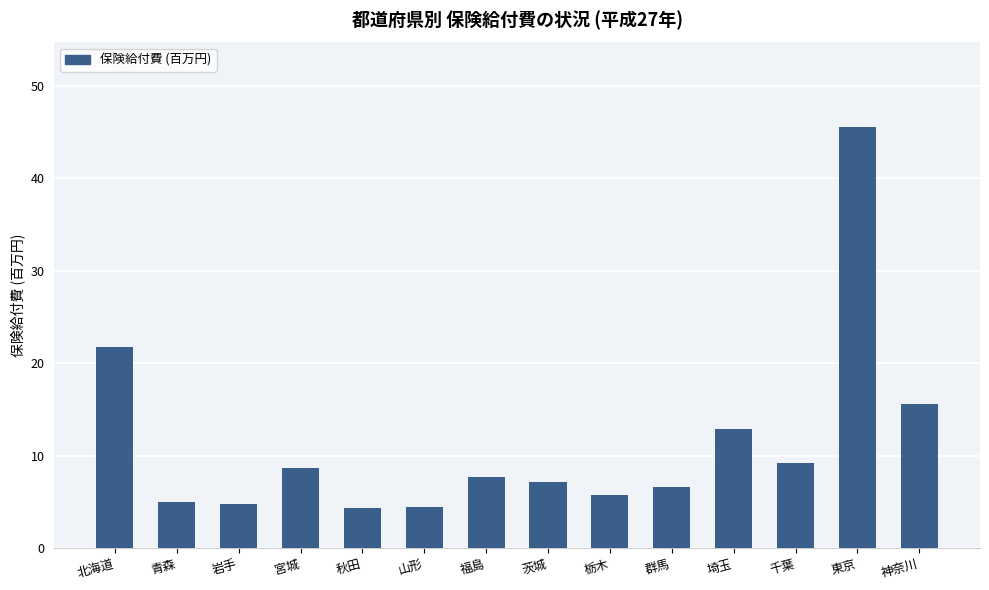

What is the label of the 13th bar from the left?

東京